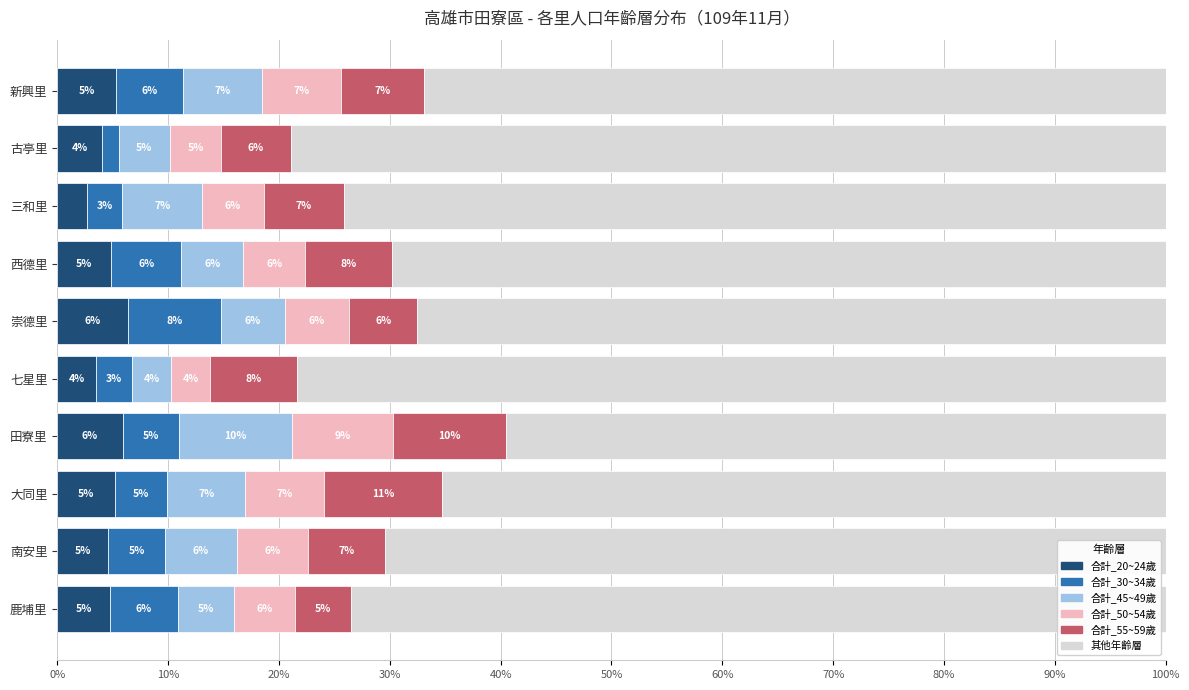

What are all the series names shown in the legend?

合計_20~24歲, 合計_30~34歲, 合計_45~49歲, 合計_50~54歲, 合計_55~59歲, 其他年齡層